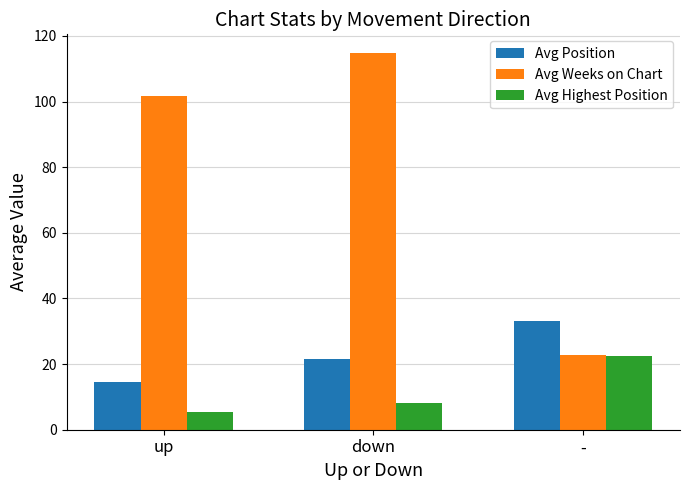

Are the bars grouped side by side (vs. stacked)?

Yes